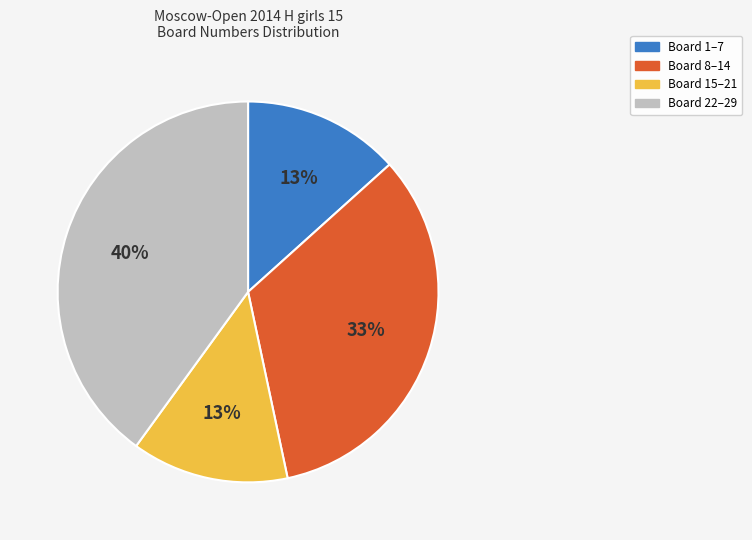

Count the number of slices in the pie.

4